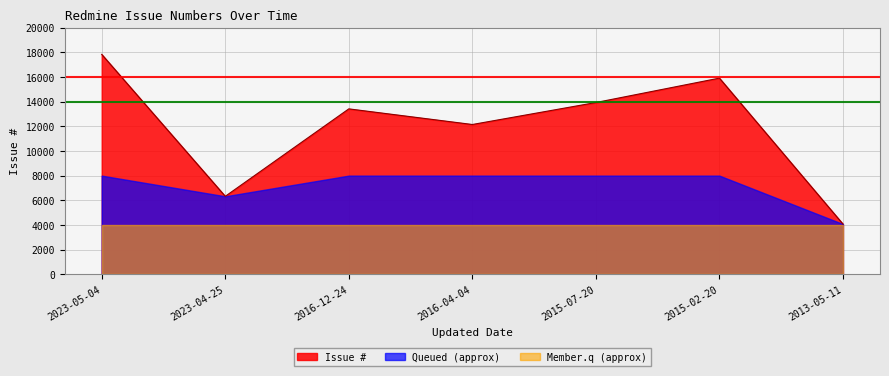

Which category has the highest value across all series?

2023-05-04